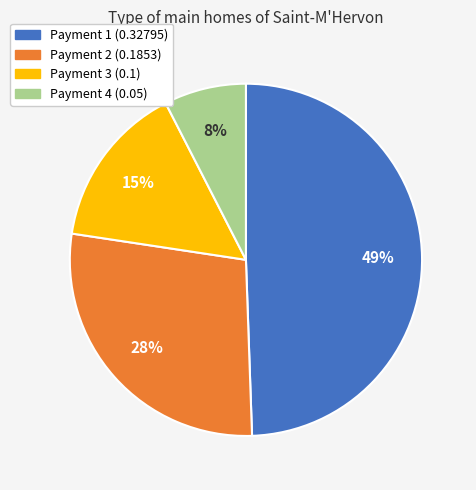

Is there any slice that represents more than half of the pie?

No